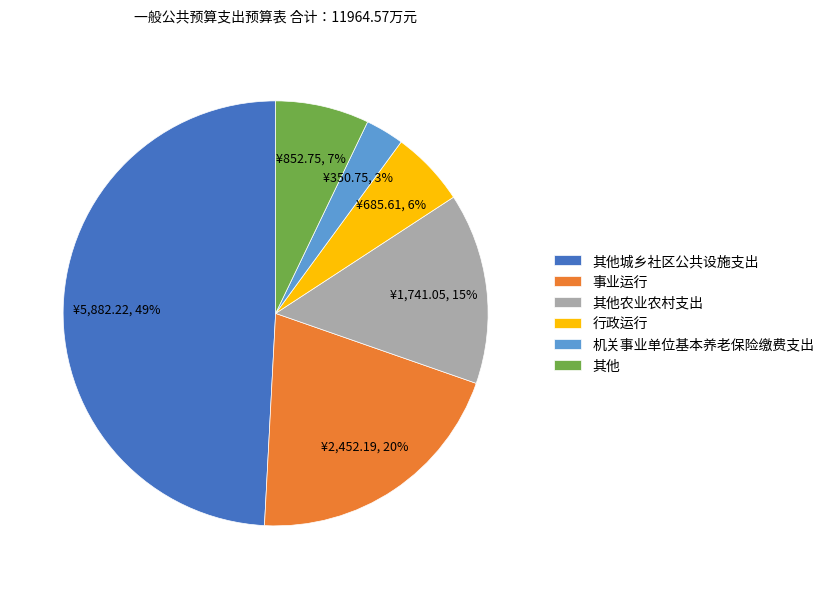

To the nearest percent, what is the average slice percentage?

17%